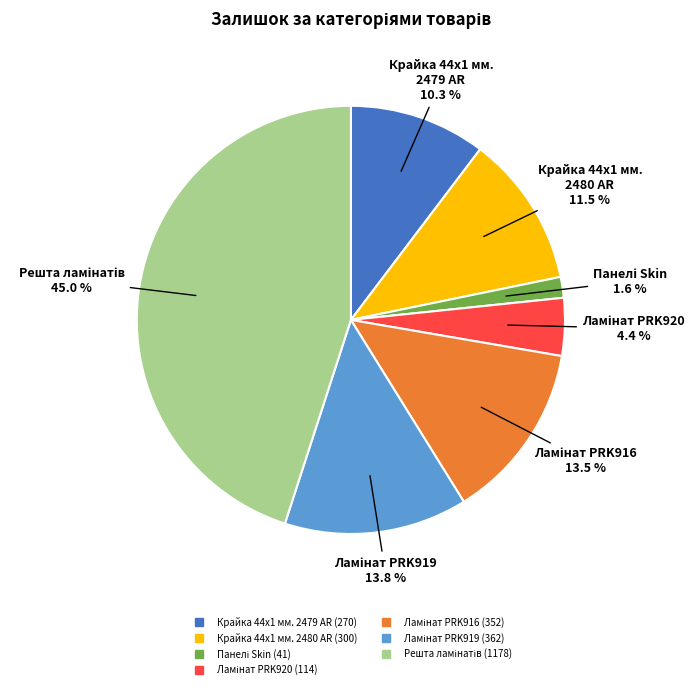

How many segments does this pie chart have?

7